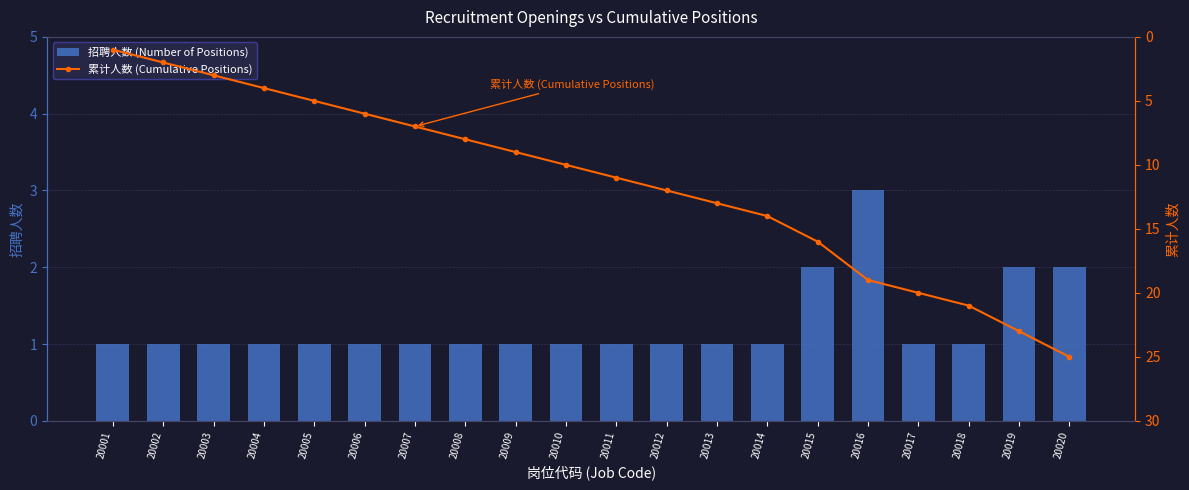

List the series in order of their peak value, lowest first.

招聘人数 (Number of Positions), 累计人数 (Cumulative Positions)